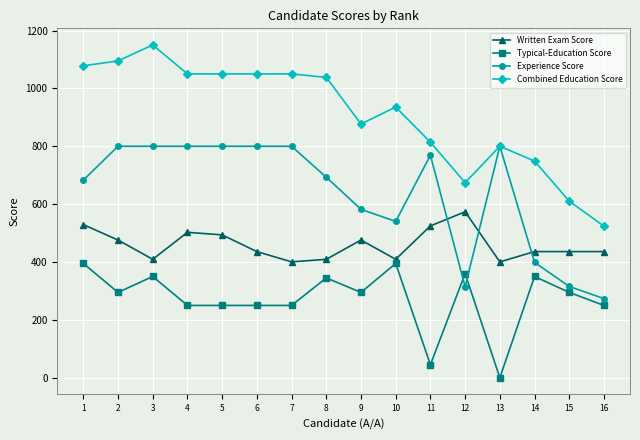

What is the difference between the highest and lowest values at 7?

800.0